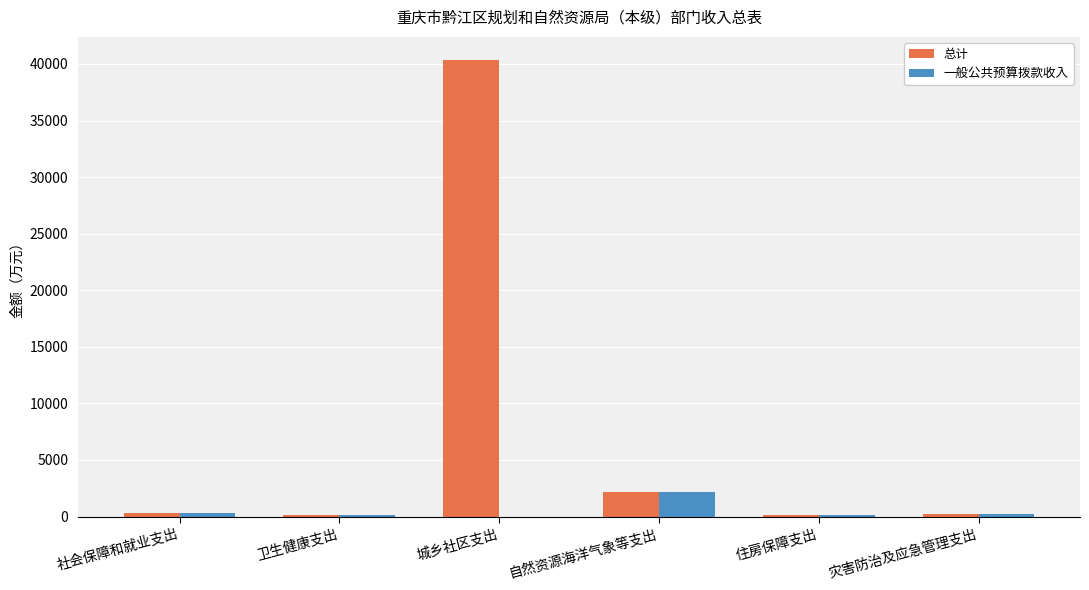

Where is 总计 nearest to the value 20250?

自然资源海洋气象等支出